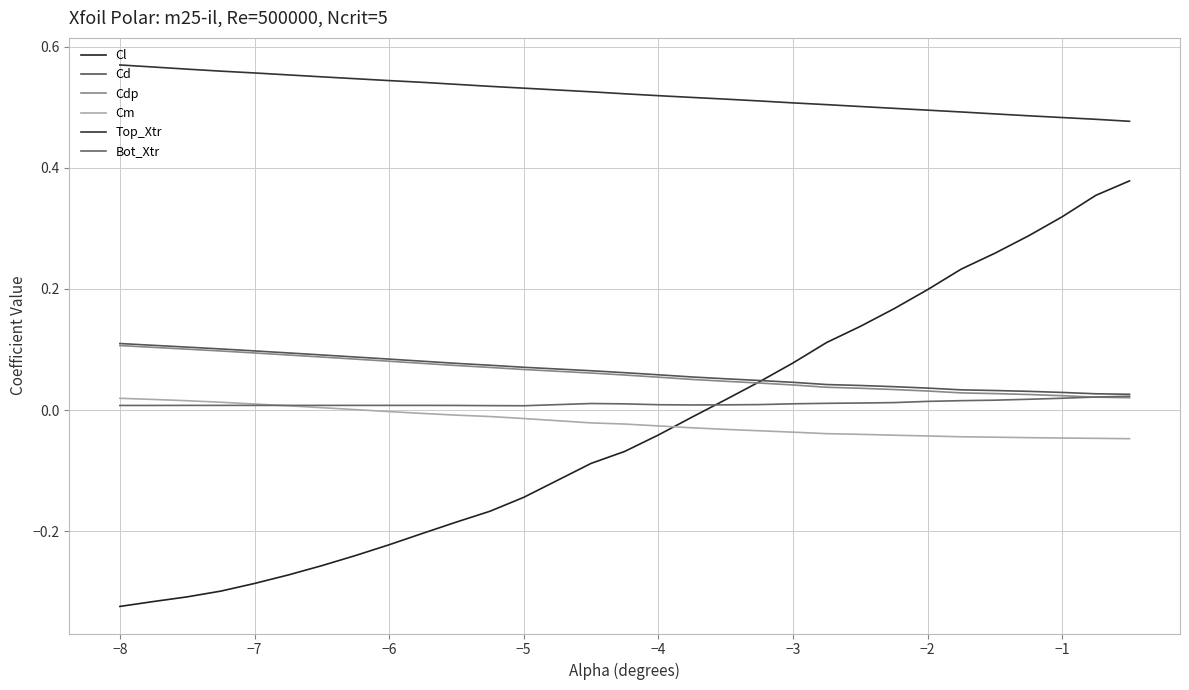

How many categories are shown in the chart?

30